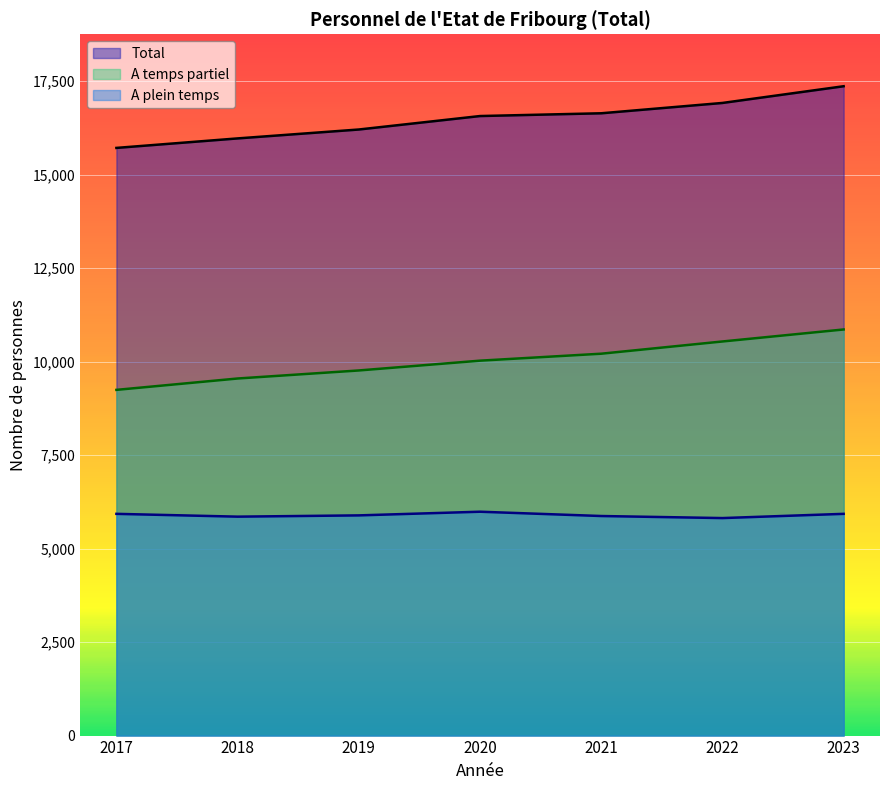

What is the average value of the A plein temps series?

5896